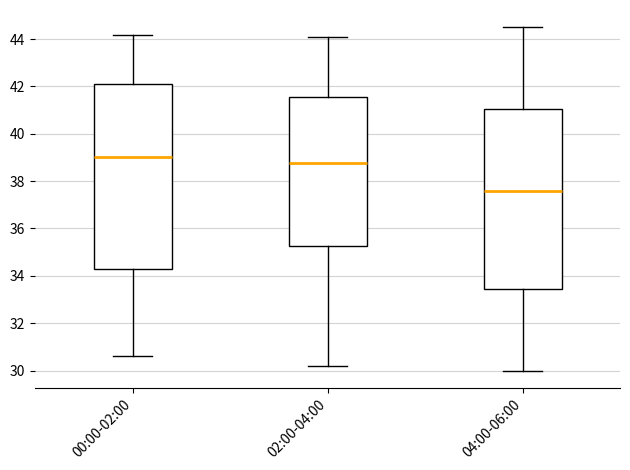

Where does the upper whisker of the box for 00:00-02:00 end on the y-axis? The values are not printed on the chart, so give them approximately, as read against the axis.

44.2